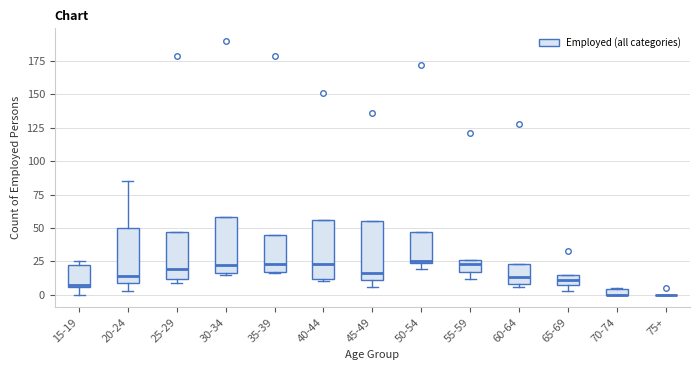

Where does the median line of the box for 35-39 sit on the y-axis? The values are not printed on the chart, so give them approximately, as read against the axis.

25